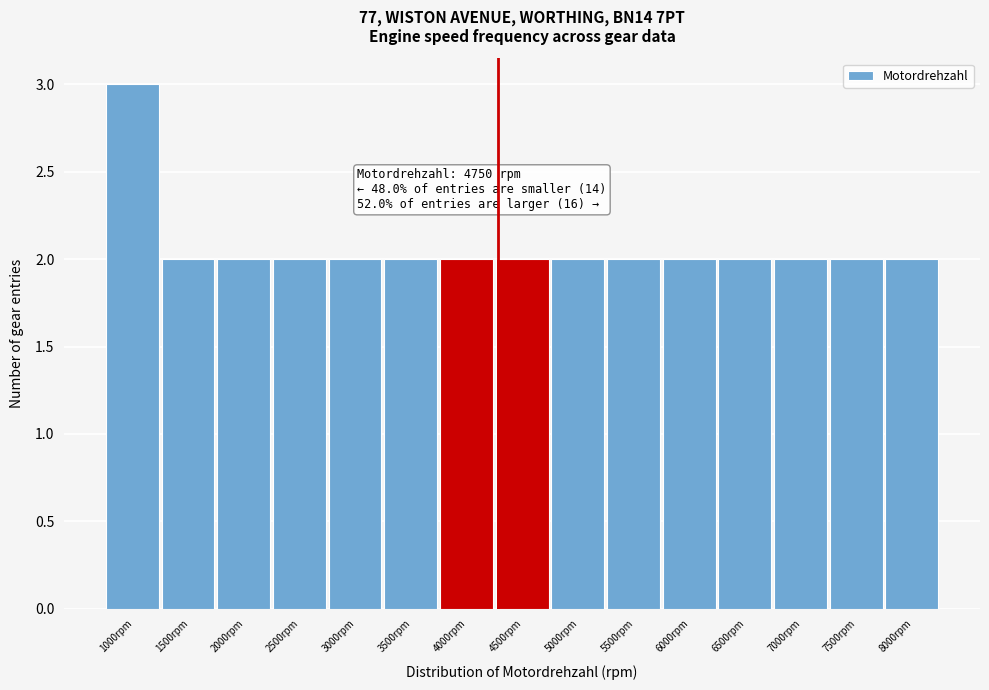

Reading left to right, extract all data points from this chart.

1000rpm=3	1500rpm=2	2000rpm=2	2500rpm=2	3000rpm=2	3500rpm=2	4000rpm=2	4500rpm=2	5000rpm=2	5500rpm=2	6000rpm=2	6500rpm=2	7000rpm=2	7500rpm=2	8000rpm=2